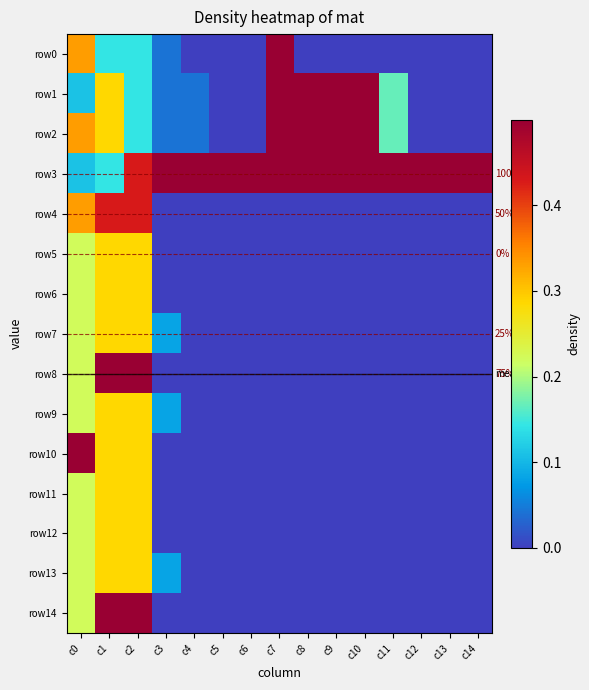

Which category has the lowest value in the row9 series?

c4